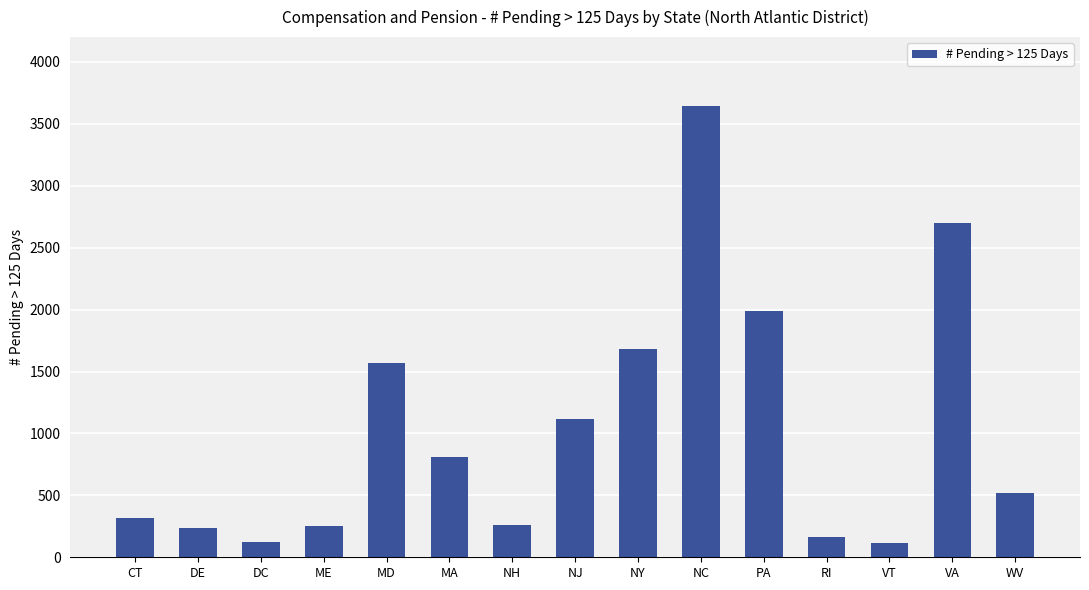

What is the label of the 11th bar from the right?

MD